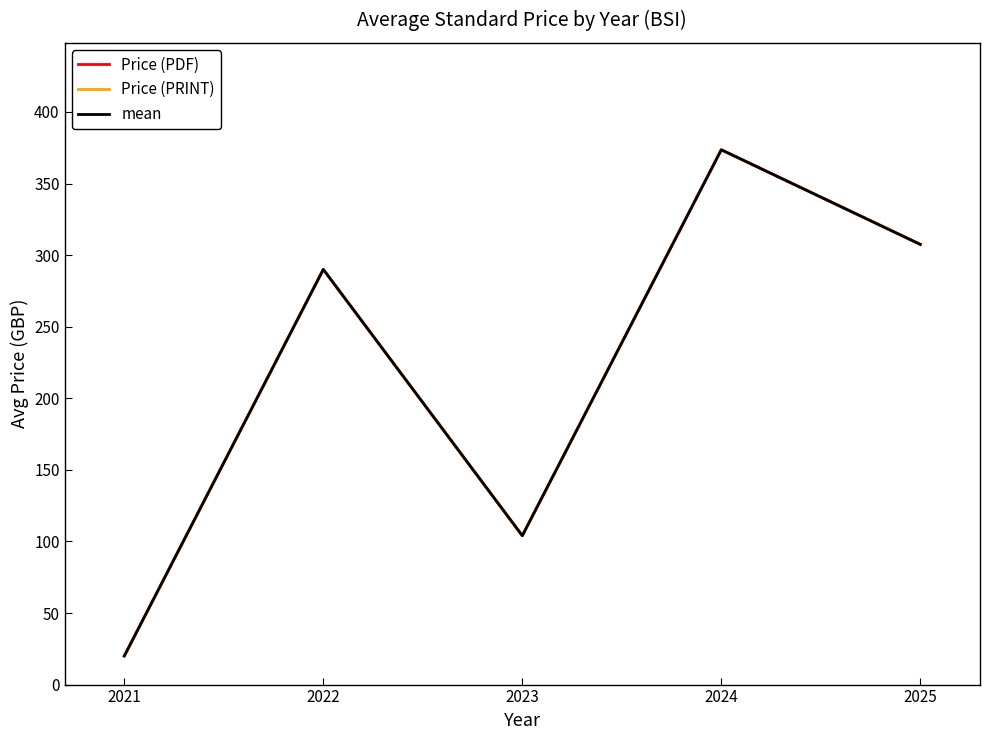

True or false: mean has more than 1 points higher than both neighbors.

True